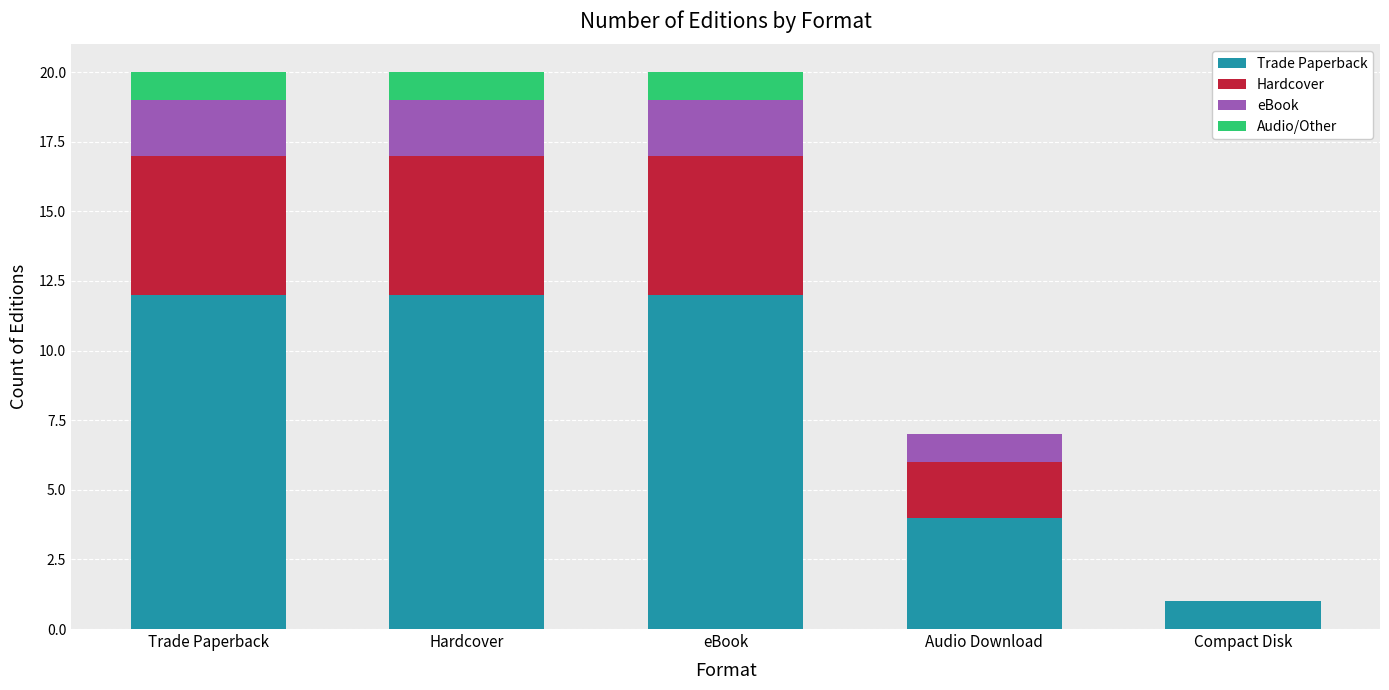

What is the total value across all series at Trade Paperback?

20